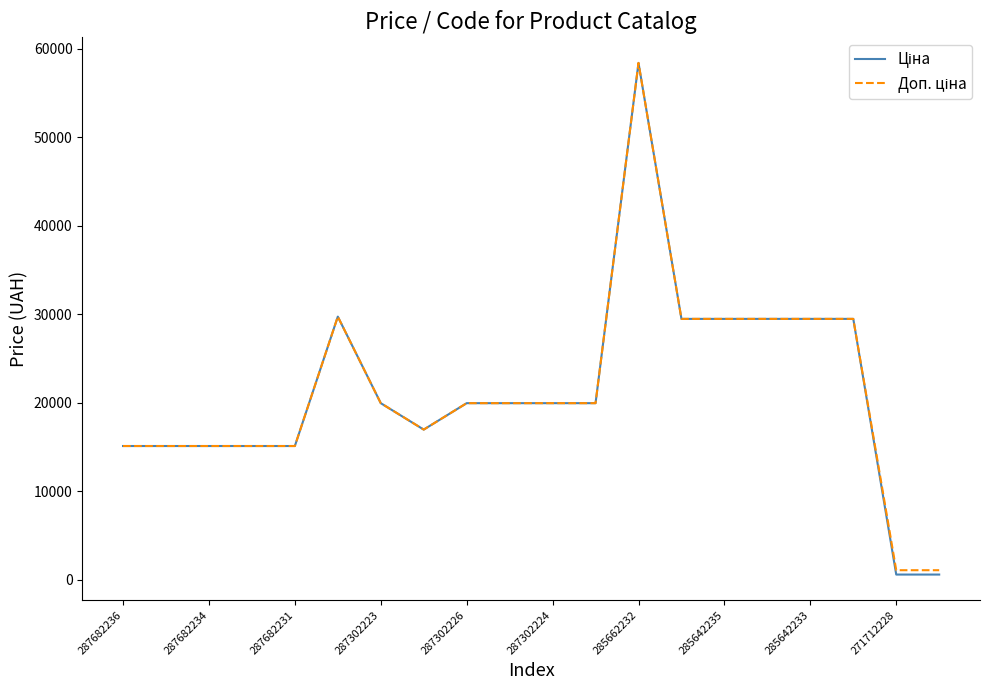

What is the greatest value displayed?

58426.5